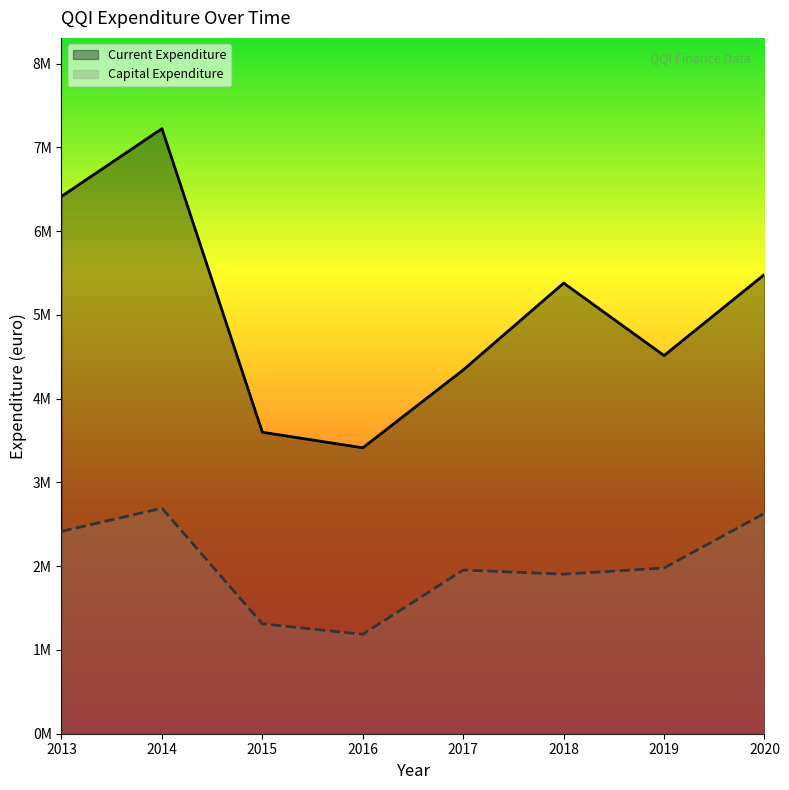

At which label does Current Expenditure reach its minimum?

2016